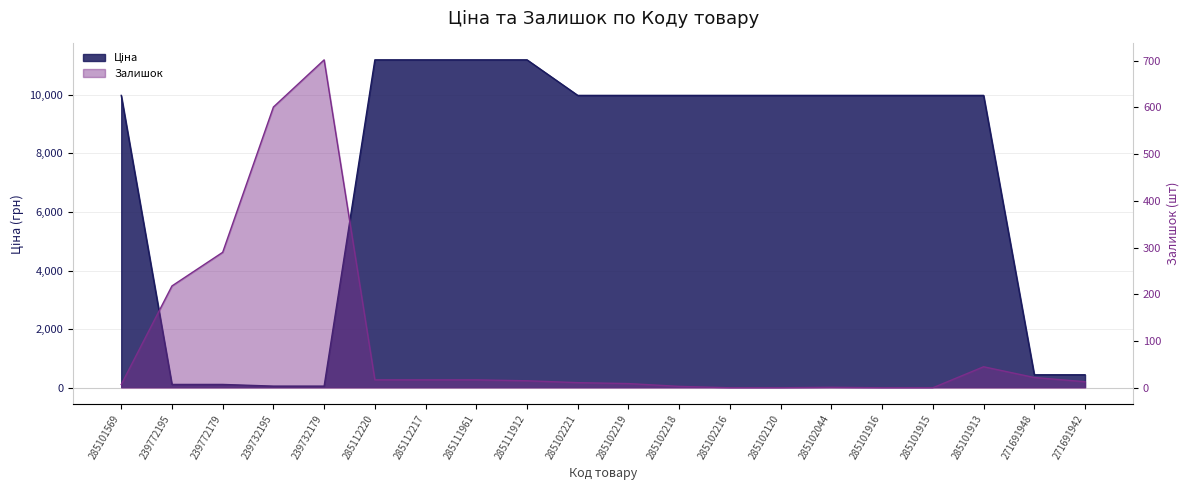

True or false: Залишок has a value of 702.0 at 239732179.

True